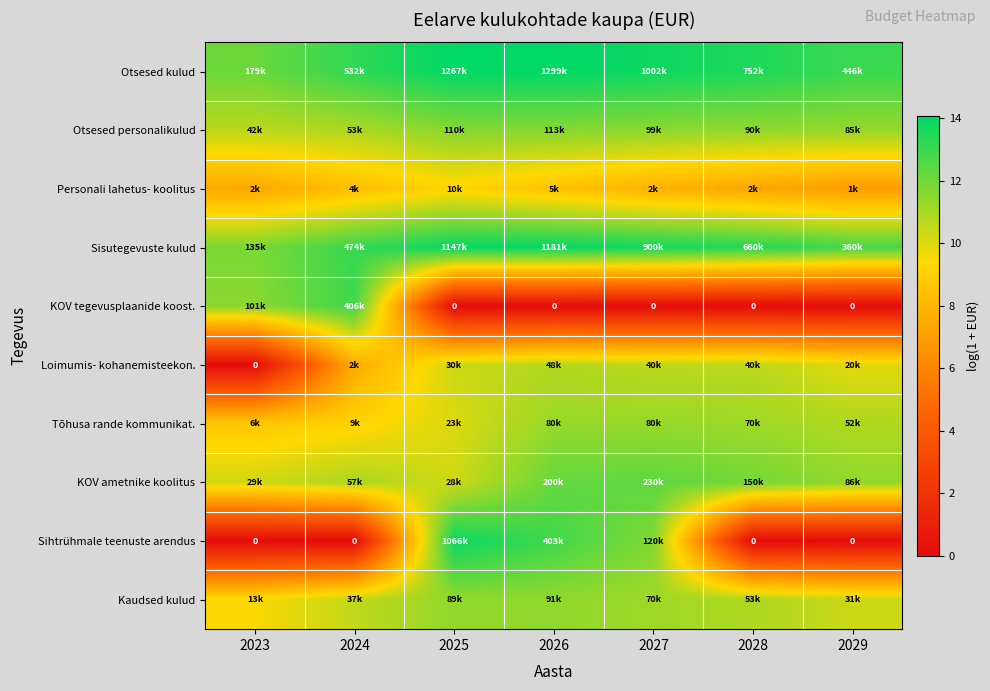

What is the difference between the second highest and minimum values in the Sihtrühmale teenuste arendus series?

12.9